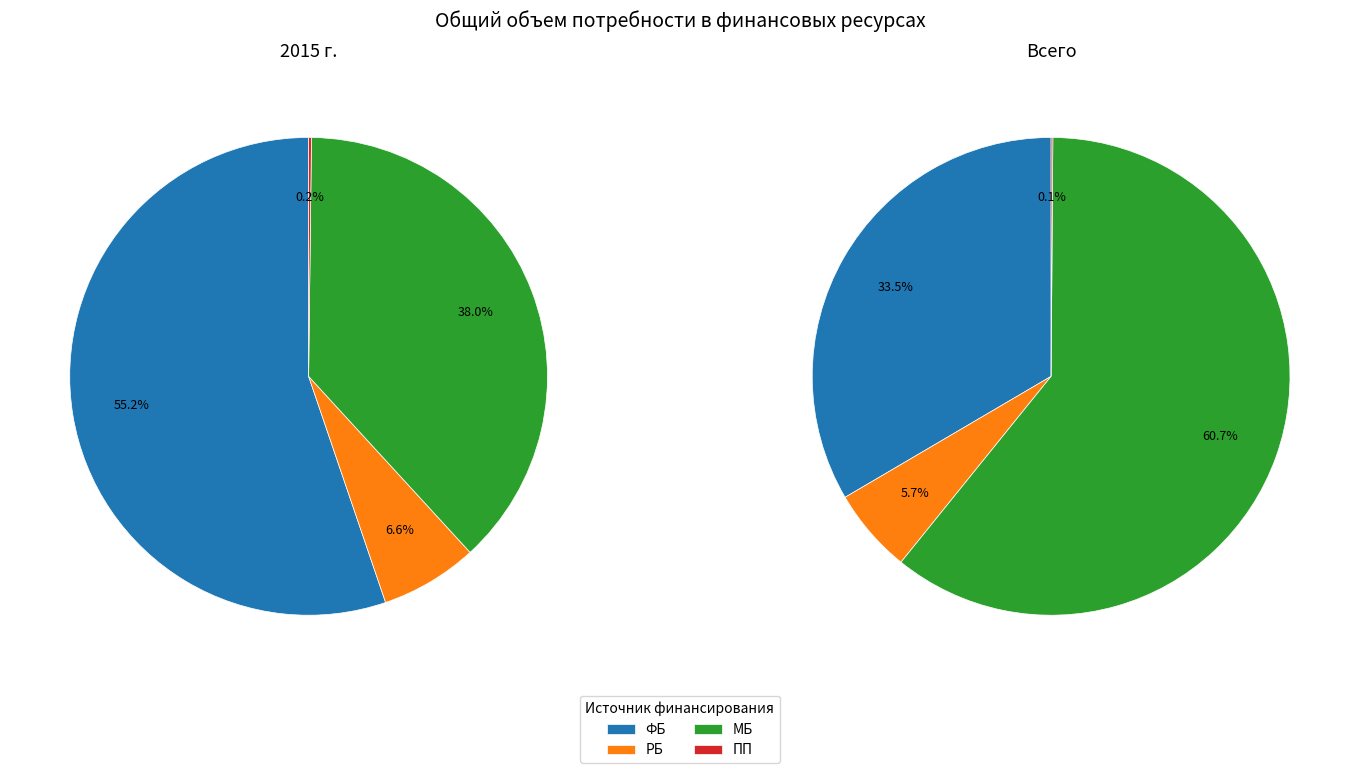

What is the change in value from РБ to ПП?

-340419.9